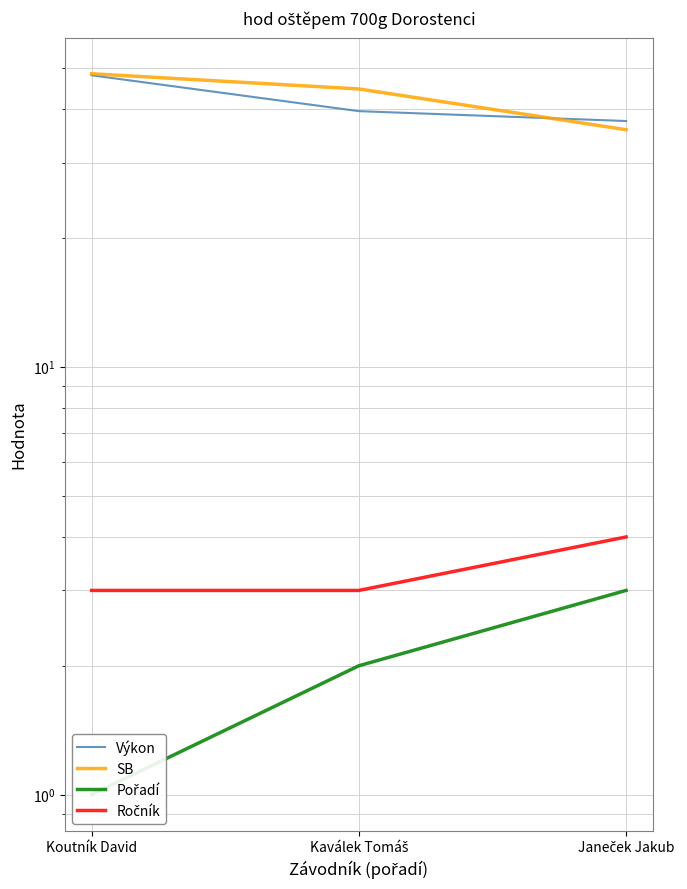

What is the label of the 3rd point from the left?

Janeček Jakub